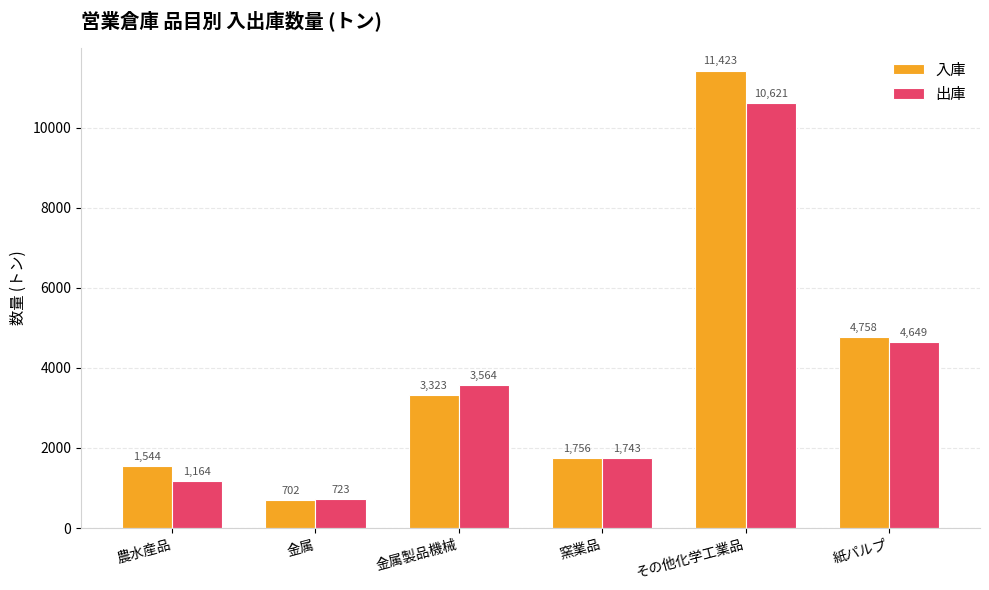

How many data points in 入庫 are less than 3323?

3